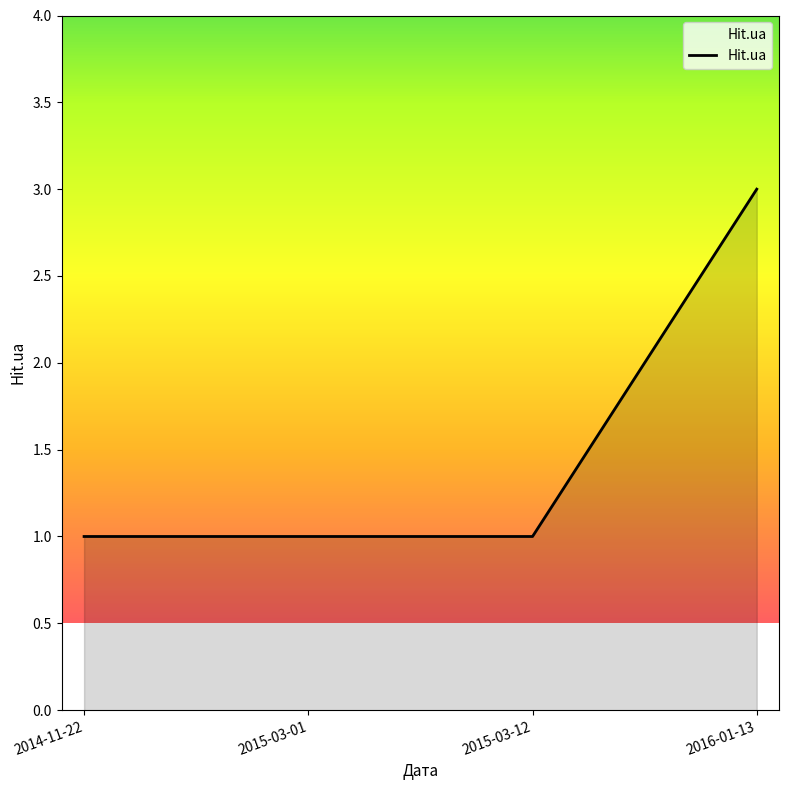

True or false: there are more than 1 points higher than both neighbors.

False